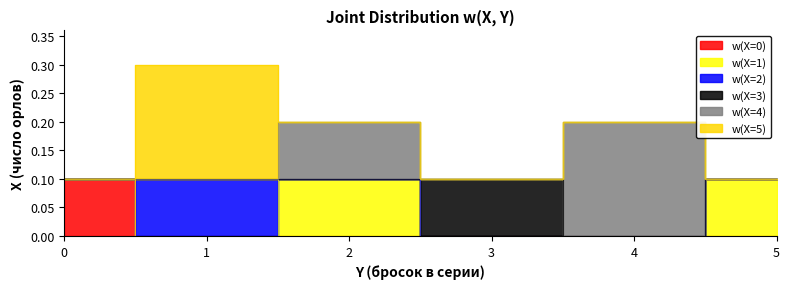

True or false: w(X=1) and w(X=3) intersect in this chart.

True